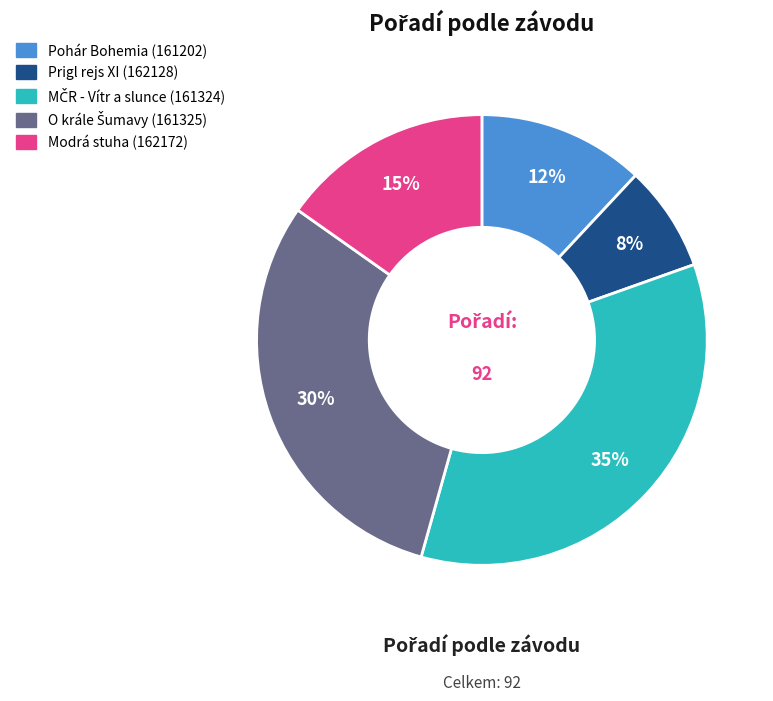

Approximately how many times larger is the value at Prigl rejs XI (162128) compared to Modrá stuha (162172)?

0.5